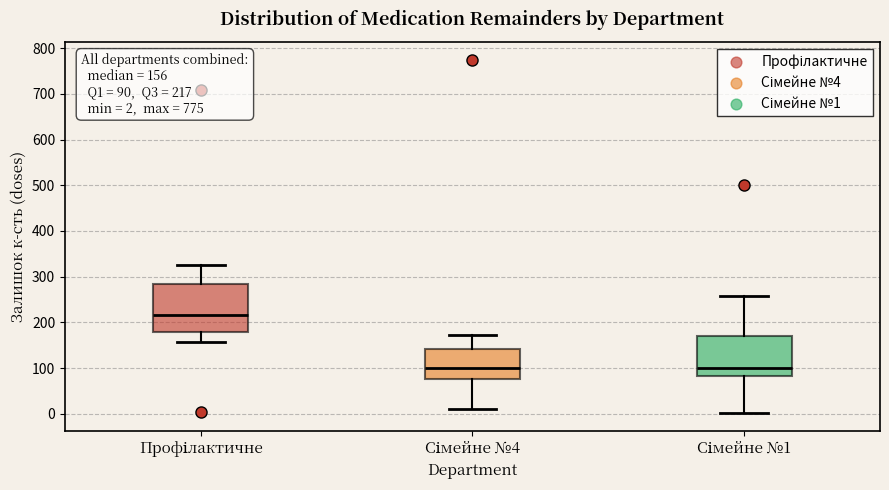

Comparing the boxes themselves (not the whiskers), which one is the tallest?

Профілактичне